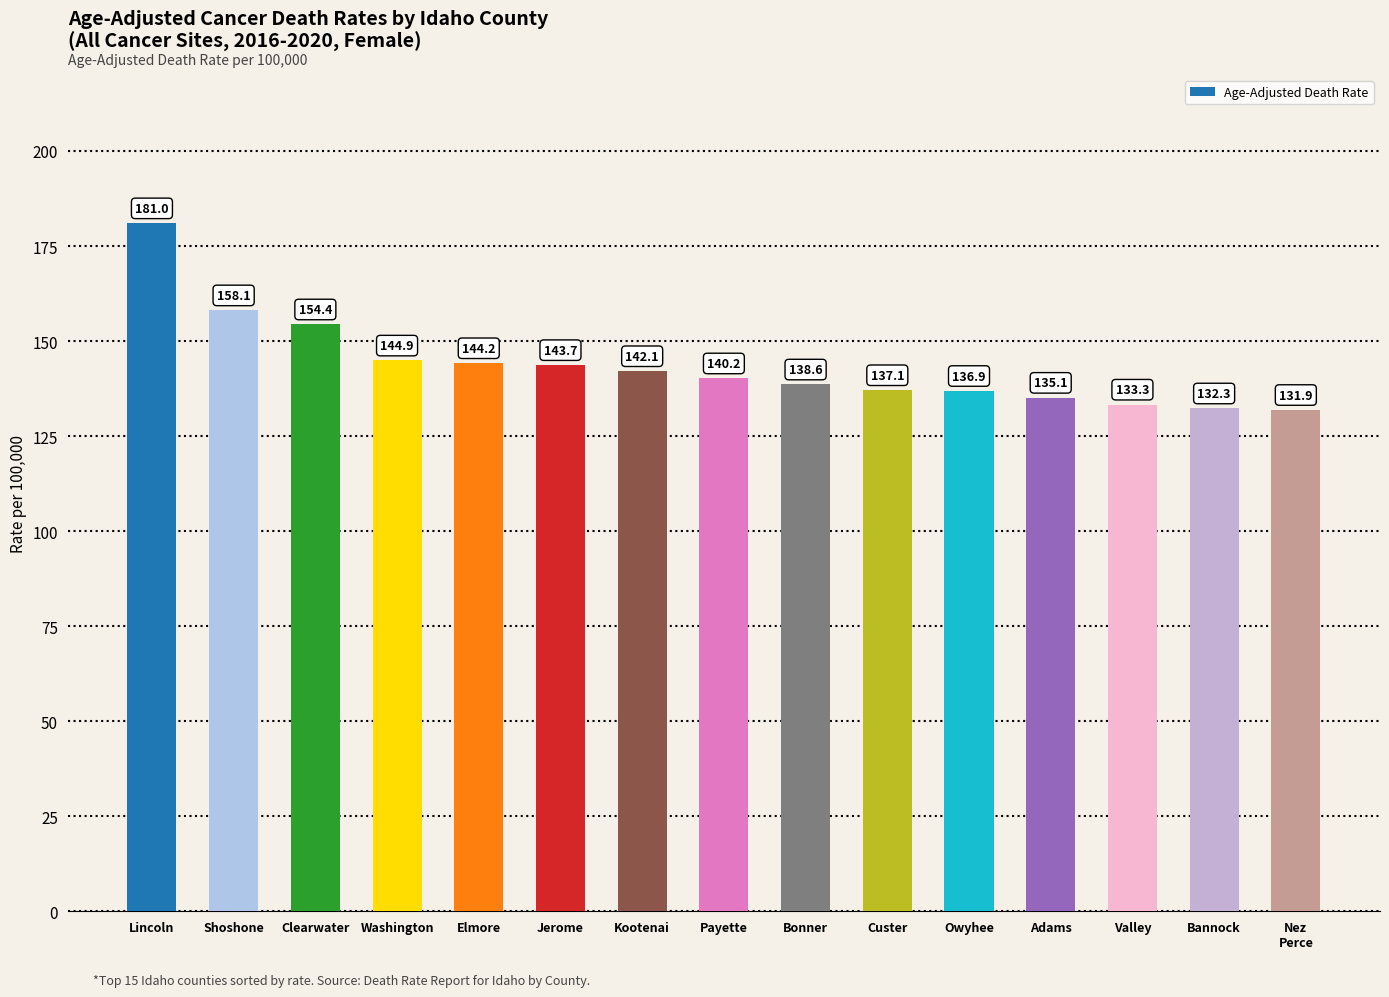

Read the value at Elmore.

144.2